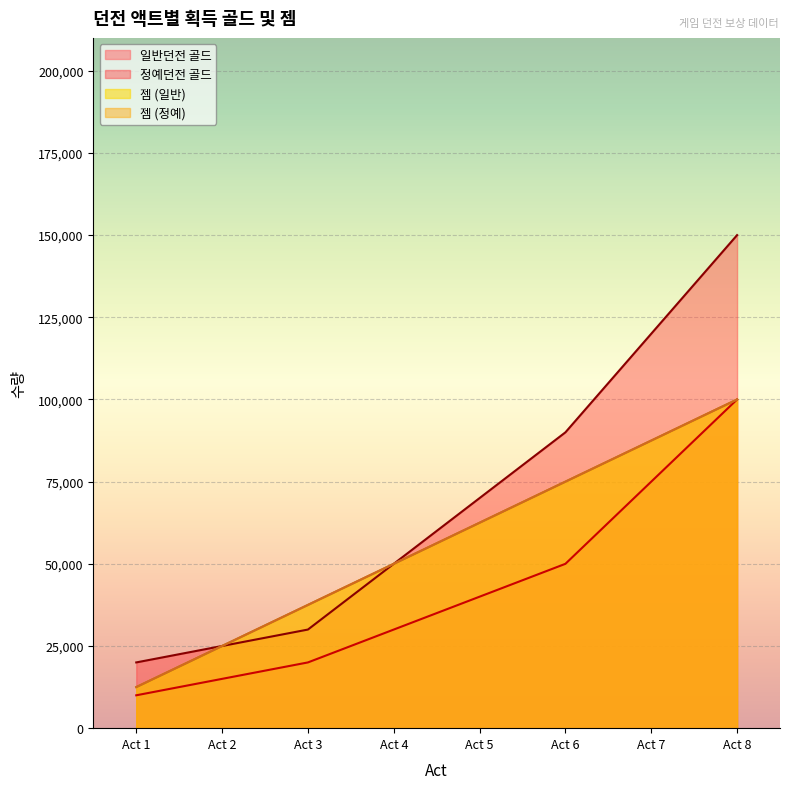

True or false: 정예던전 골드 has more than 0 interior local peaks.

False